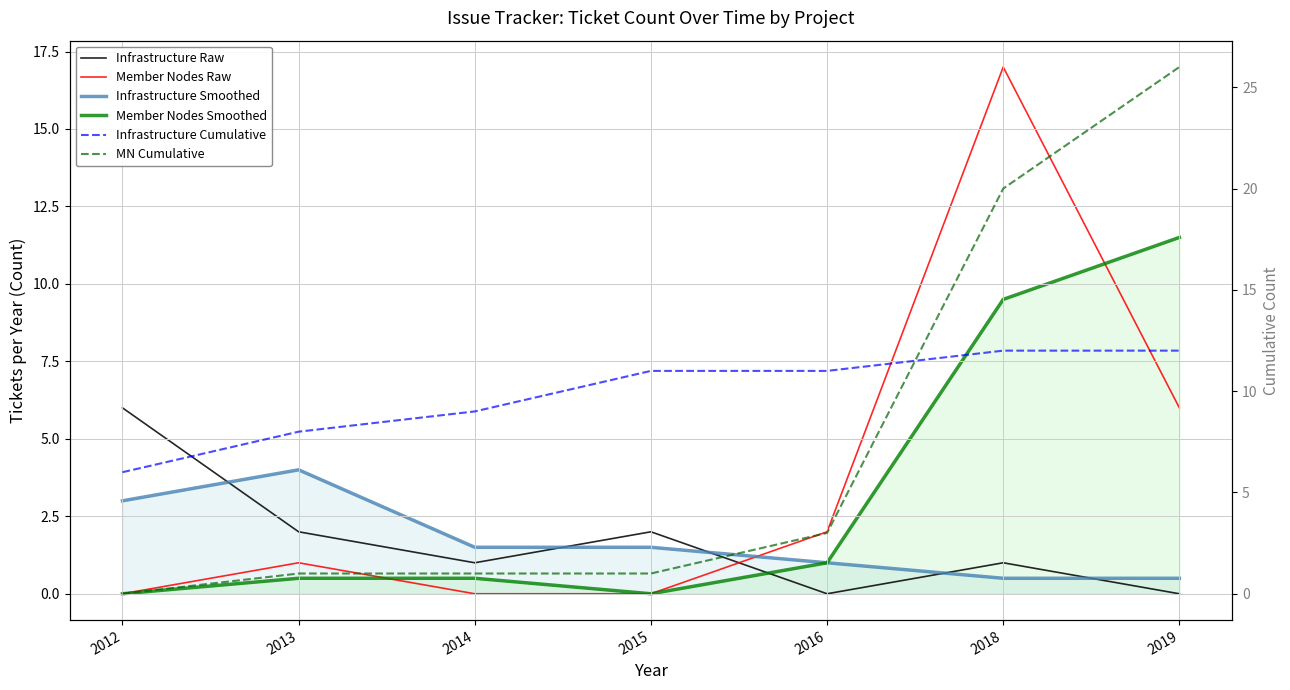

What is the spread (max minus min) of values at 2016?

11.0